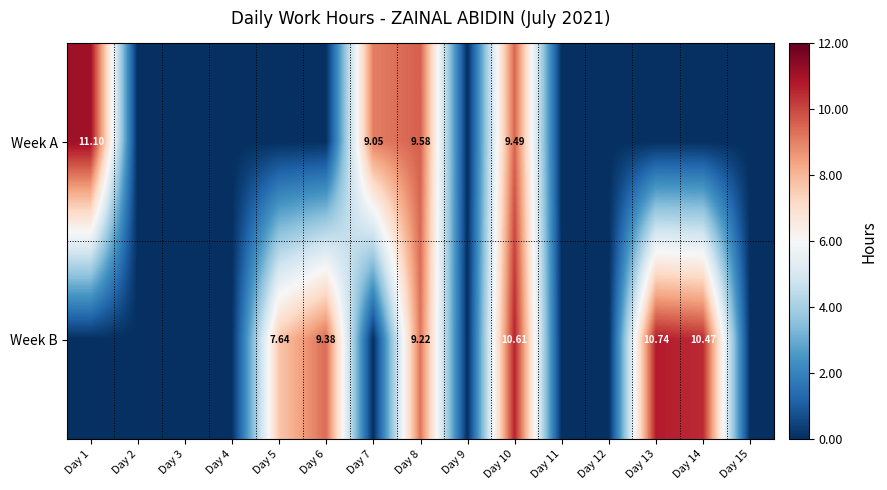

At how many categories does at least one series exceed 0?

8